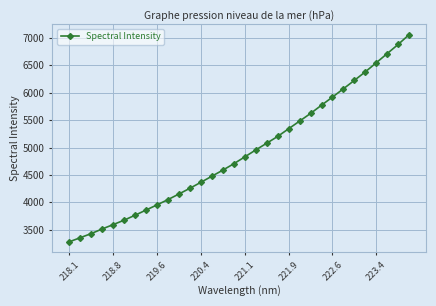

How many data points are less than 4829?

16